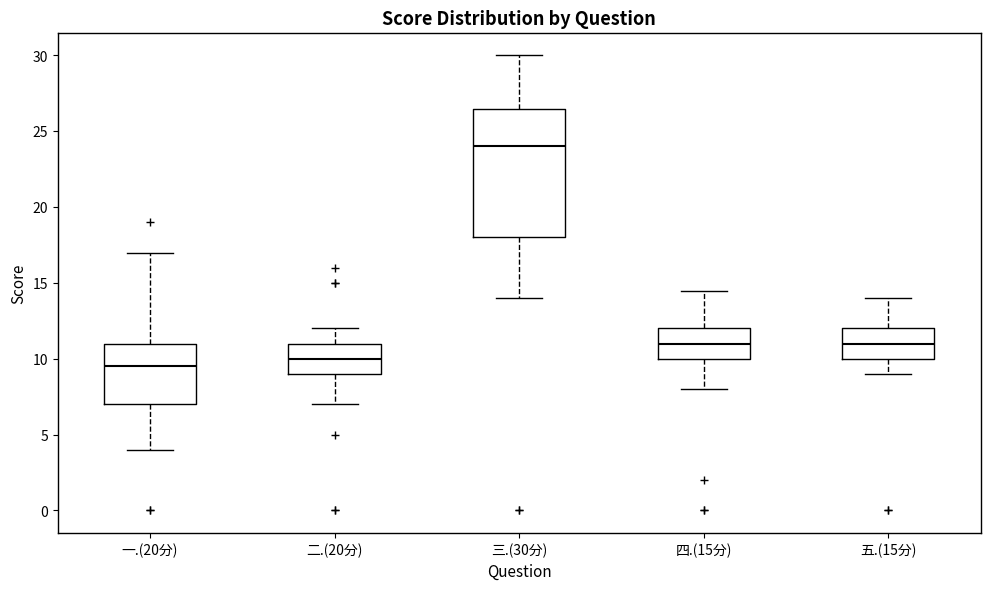

Where is the upper edge of the box for 五.(15分) on the y-axis? The values are not printed on the chart, so give them approximately, as read against the axis.

12.0